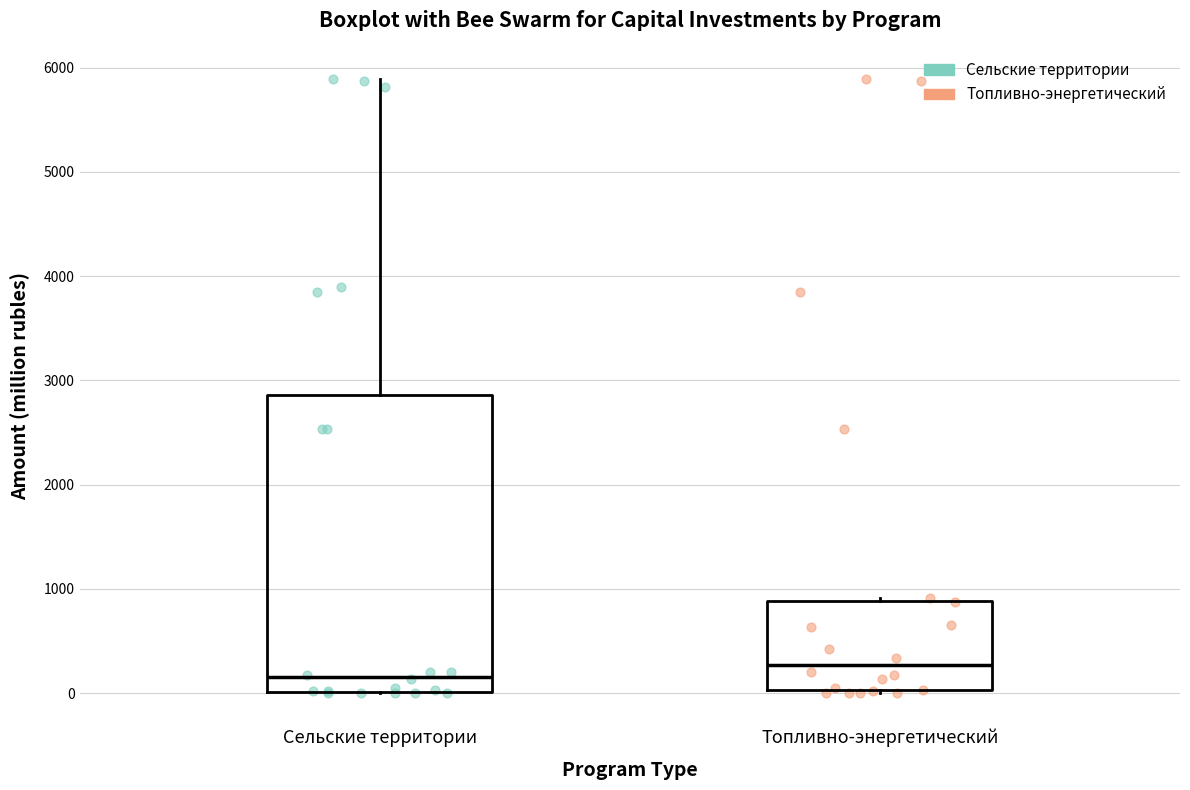

Which box is the tallest, from its lower edge to its upper edge?

Сельские территории